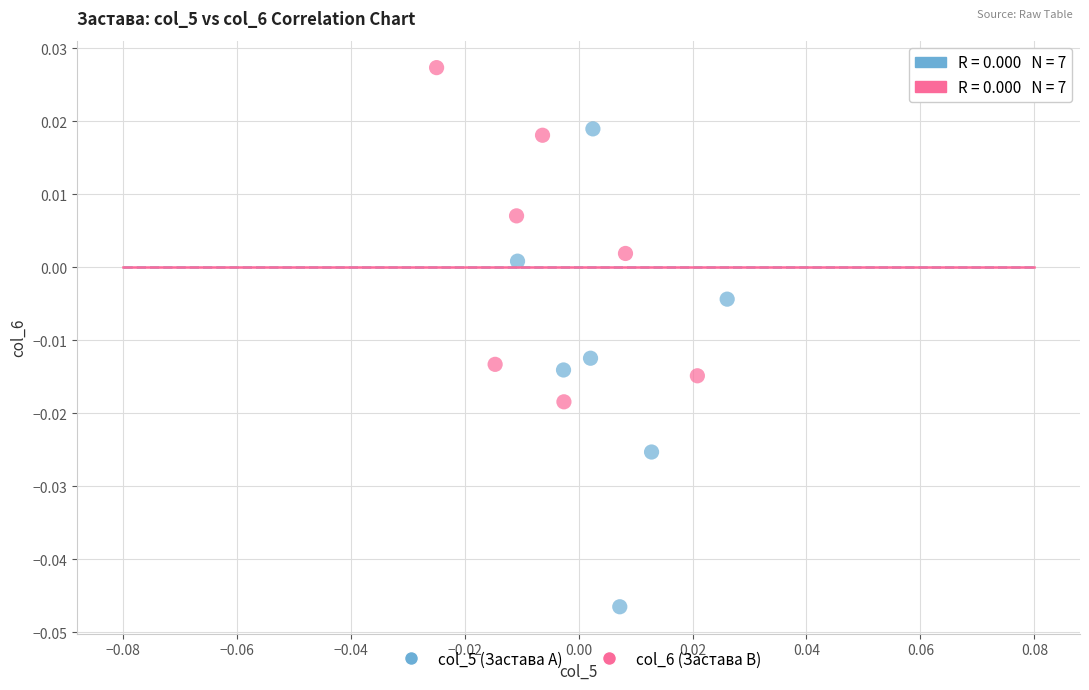

Which series has the widest spread of Y values?

col_5 (Застава A)